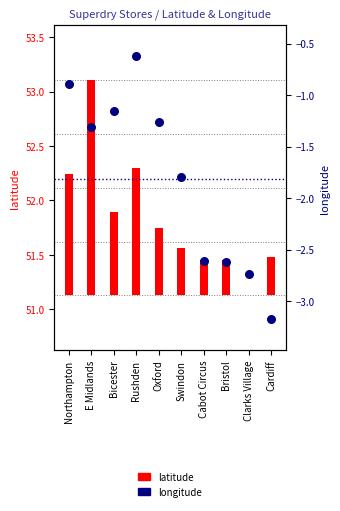

Between Cabot Circus and Northampton, which is larger?

Northampton